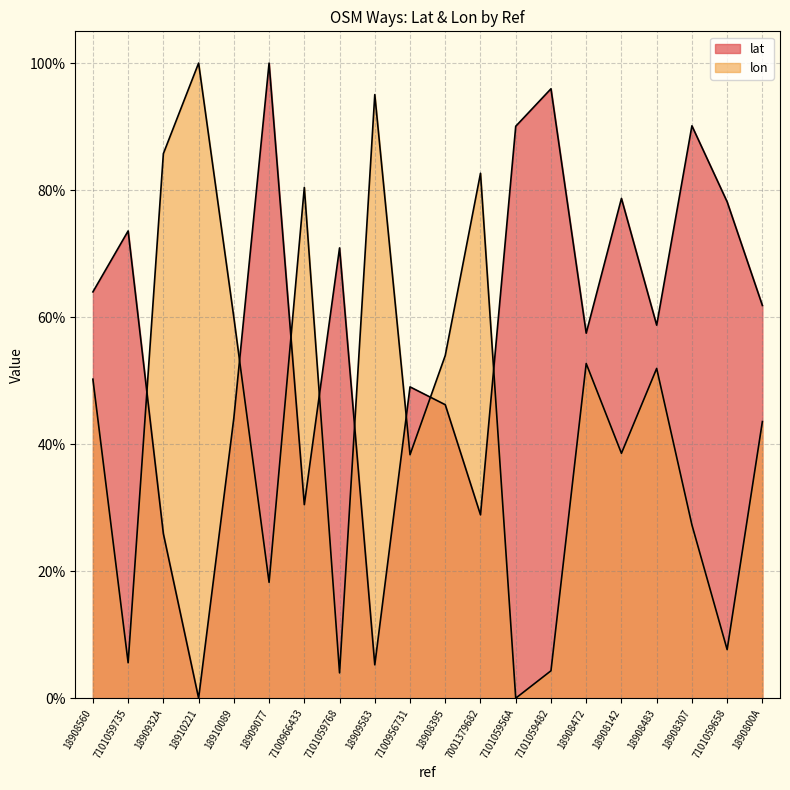

Reading right to left, list all the values displayed in this chart.

lat: 1890800A=0.6	7101059658=0.8	18908307=0.9	18908483=0.6	18908142=0.8	18908472=0.6	7101059482=1.0	710105956A=0.9	7001379682=0.3	18908395=0.5	7100956731=0.5	18909583=0.1	7101059768=0.7	7100966433=0.3	18909077=1.0	18910089=0.4	18910221=0.0	1890932A=0.3	7101059735=0.7	18908560=0.6
lon: 1890800A=0.4	7101059658=0.1	18908307=0.3	18908483=0.5	18908142=0.4	18908472=0.5	7101059482=0.0	710105956A=0.0	7001379682=0.8	18908395=0.5	7100956731=0.4	18909583=1.0	7101059768=0.0	7100966433=0.8	18909077=0.2	18910089=0.6	18910221=1.0	1890932A=0.9	7101059735=0.1	18908560=0.5